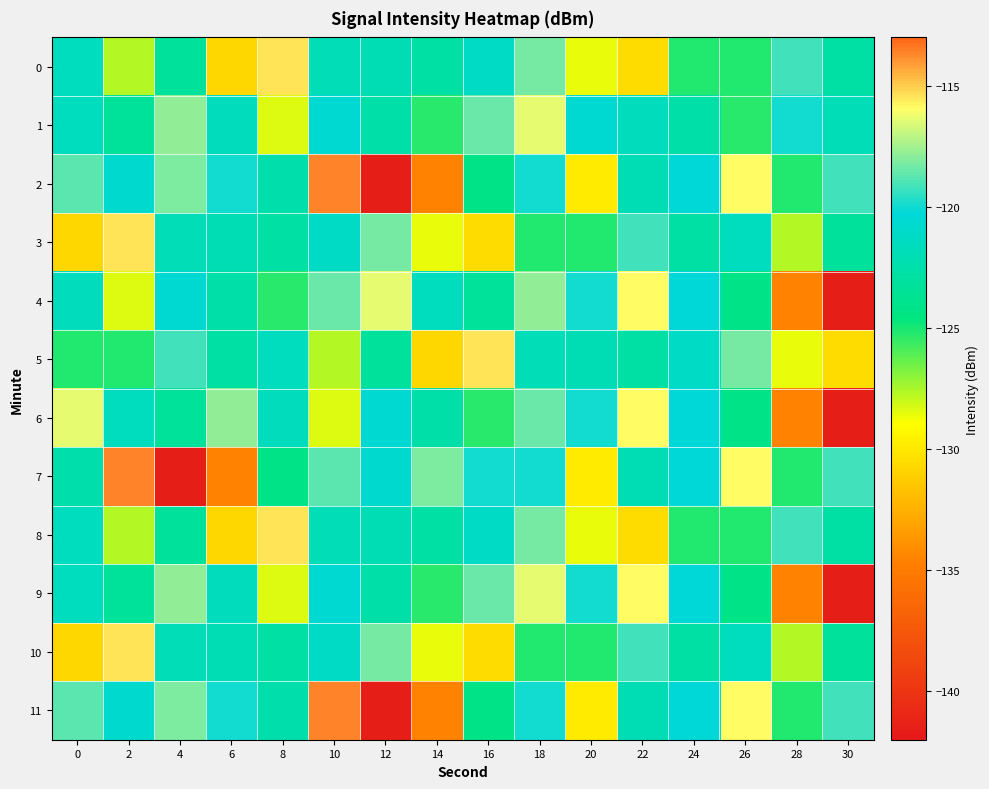

Between 28 and 30, which is larger?

28